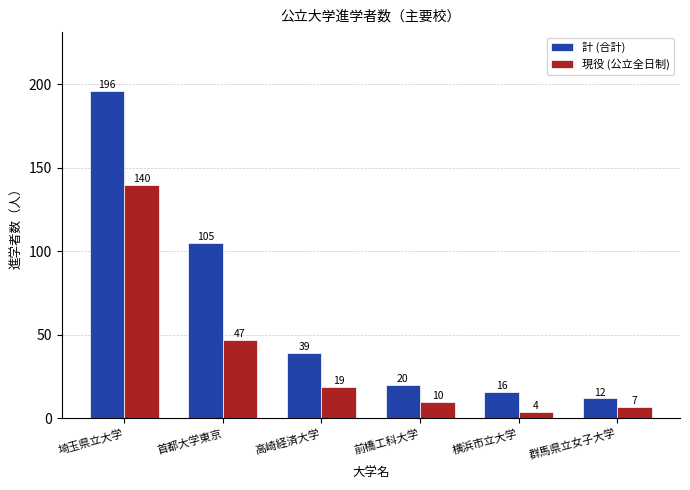

Reading right to left, what are all the values shown in this chart?

計 (合計): 12	16	20	39	105	196
現役 (公立全日制): 7	4	10	19	47	140